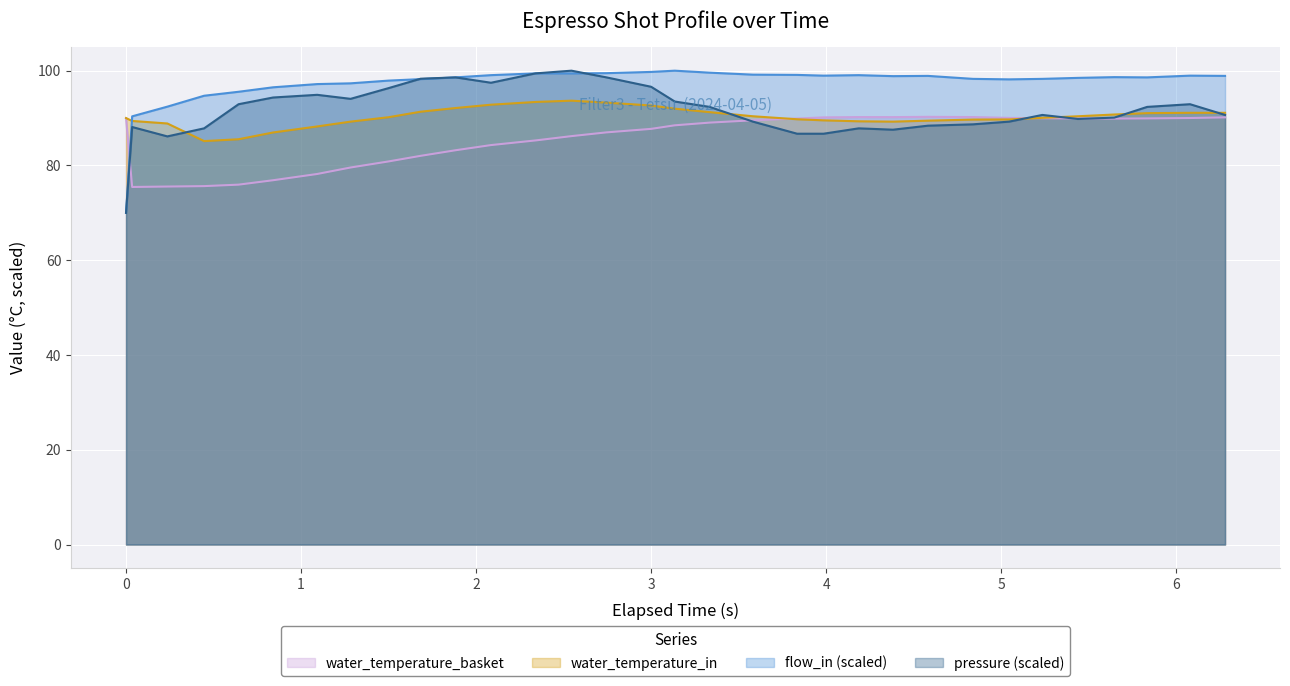

Which series has the largest total across all categories?

flow_in (scaled)